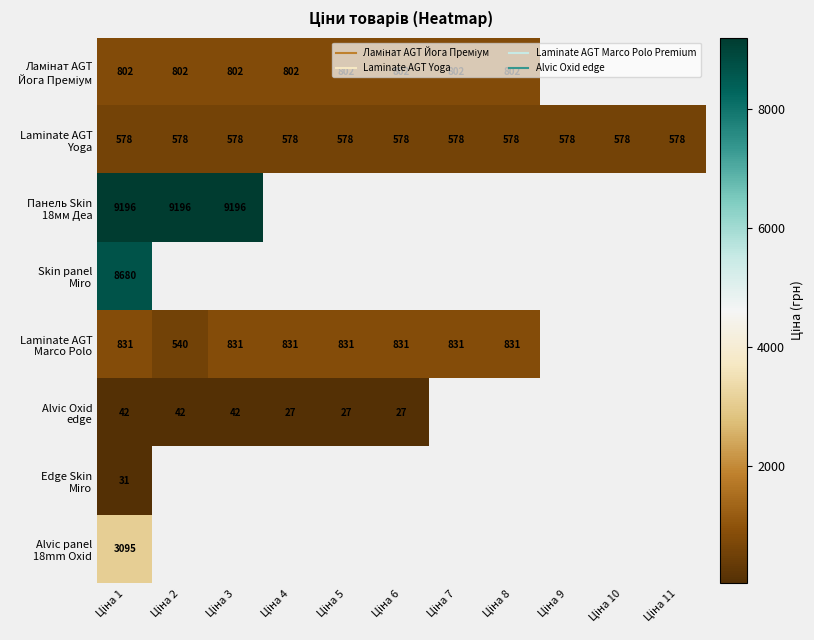

Rank the series by their maximum value, from highest to lowest.

Панель Skin 18мм Деа, Skin panel Miro, Alvic panel 18mm Oxid, Laminate AGT Marco Polo, Ламінат AGT Йога Преміум, Laminate AGT Yoga, Alvic Oxid edge, Edge Skin Miro